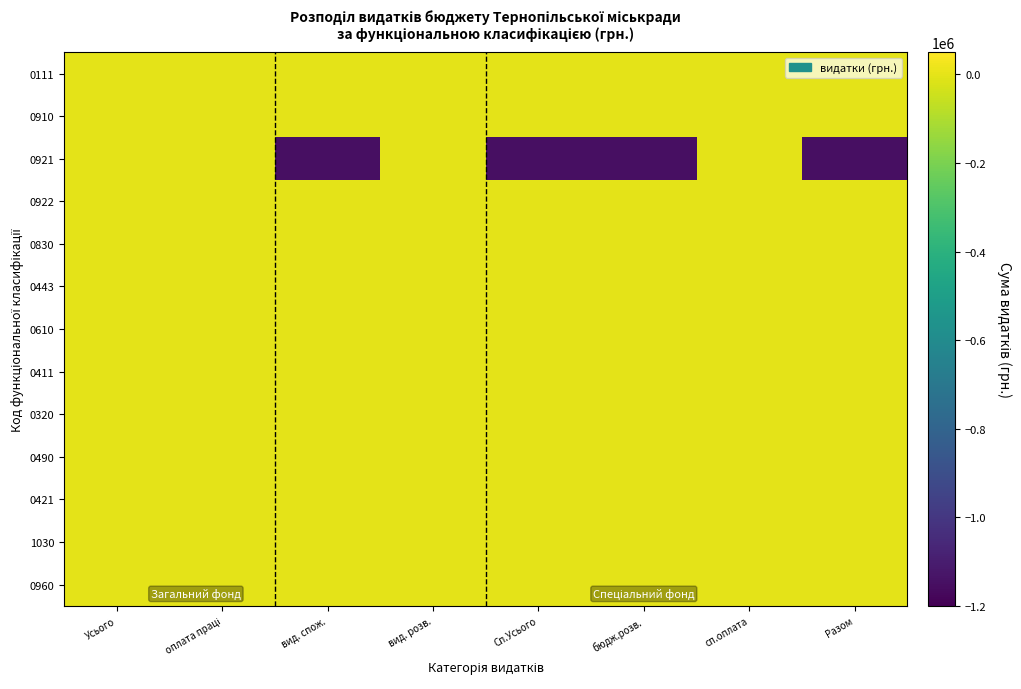

Rank the series at вид. спож. from lowest to highest value.

0921, 0111, 0910, 0922, 0830, 0443, 0610, 0411, 0320, 0490, 0421, 1030, 0960